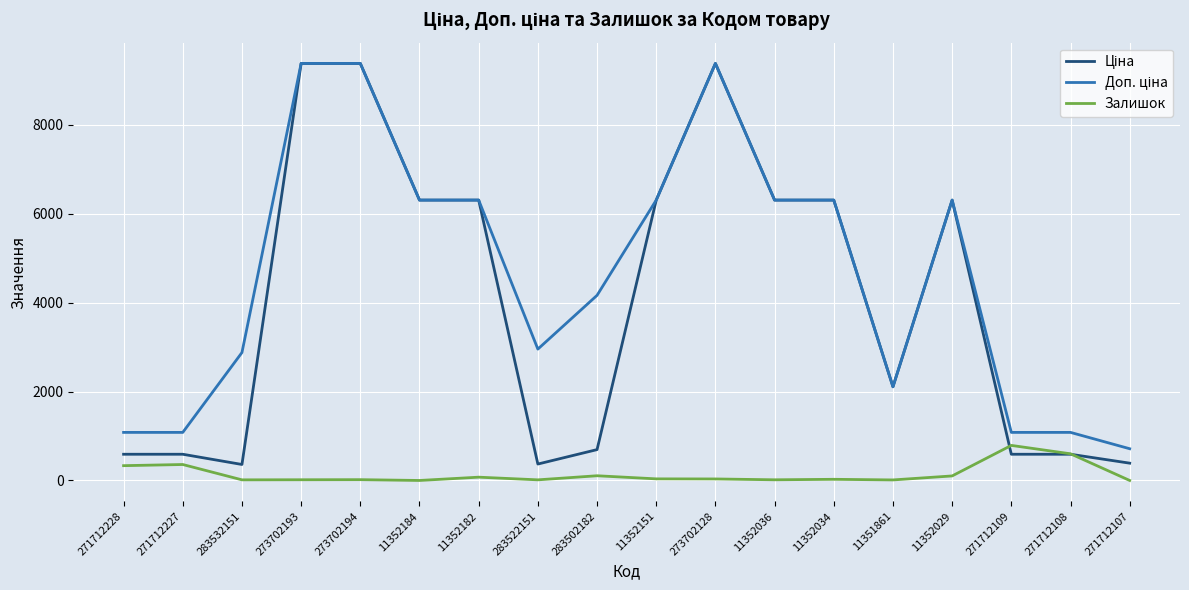

Is it true that Залишок equals 1055.3 at 271712108?

False